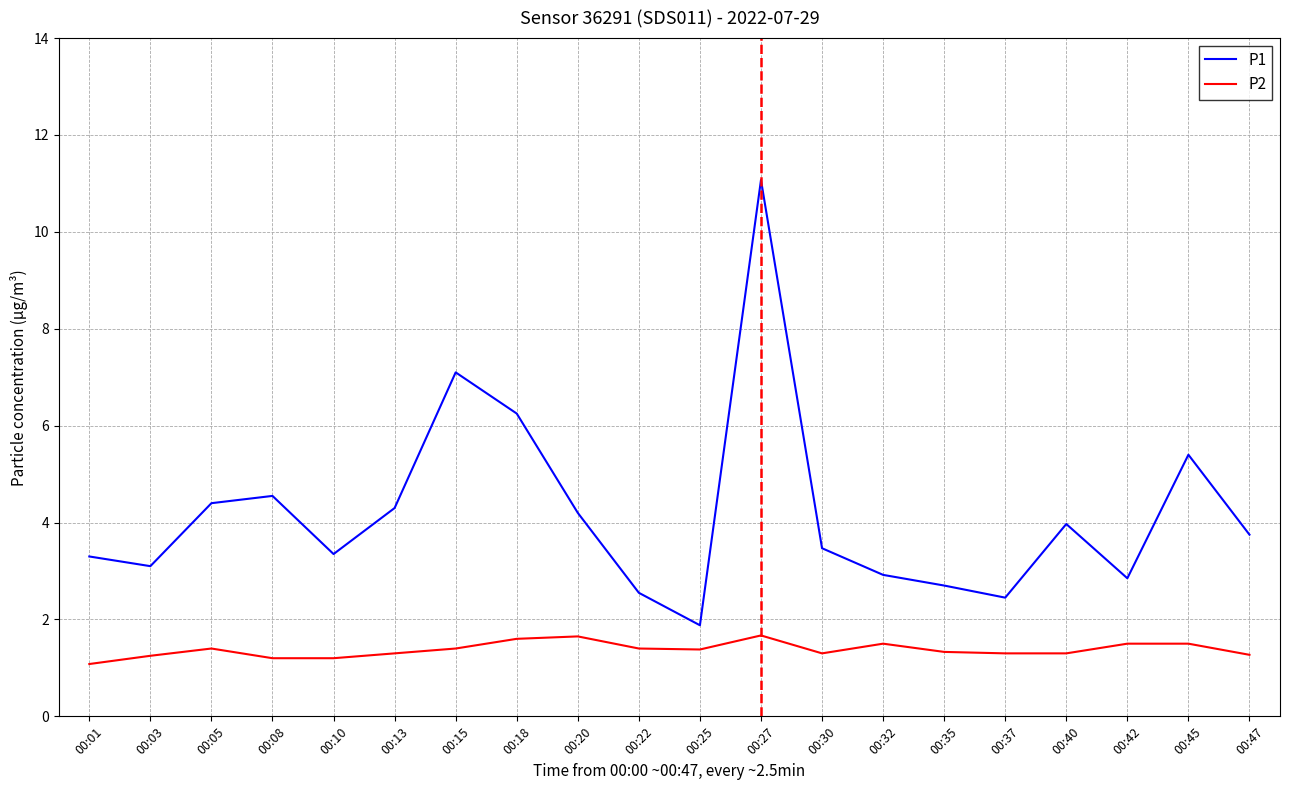

Is the value of P2 at 00:10 greater than the value of P1 at 00:22?

No